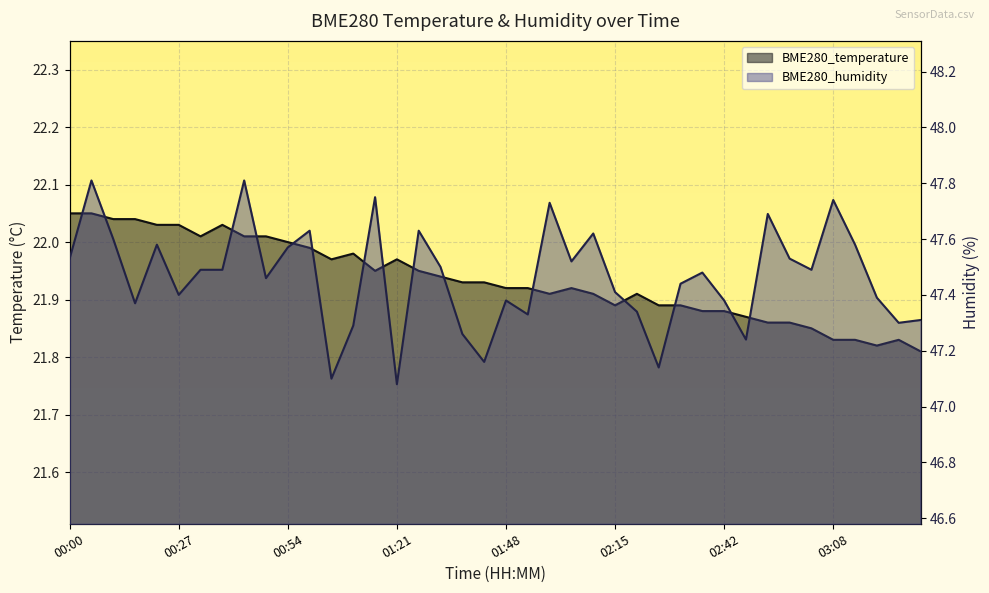

Count the number of data series in this chart.

2